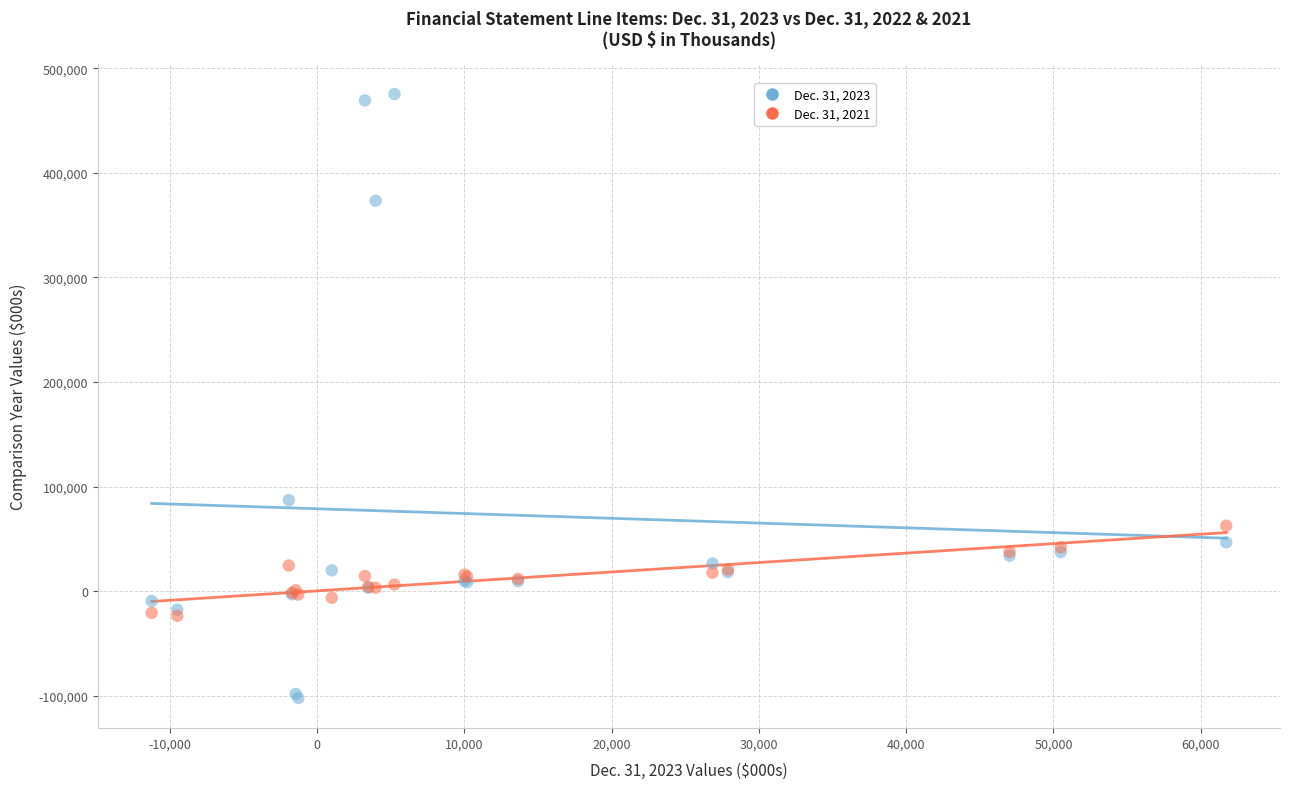

What are all the series names shown in the legend?

Dec. 31, 2023, Dec. 31, 2021